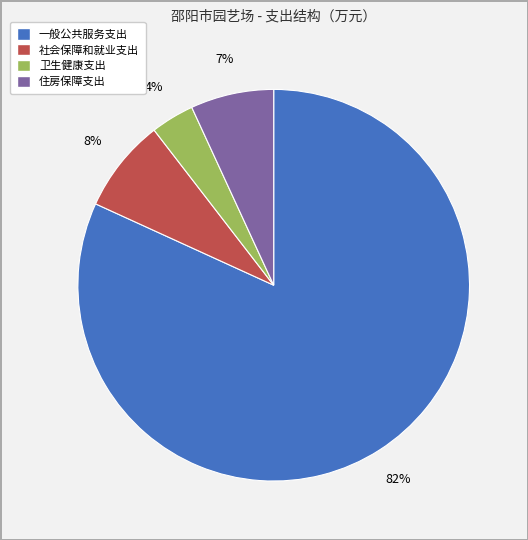

The 住房保障支出 slice represents 1% of the pie. True or false?

False